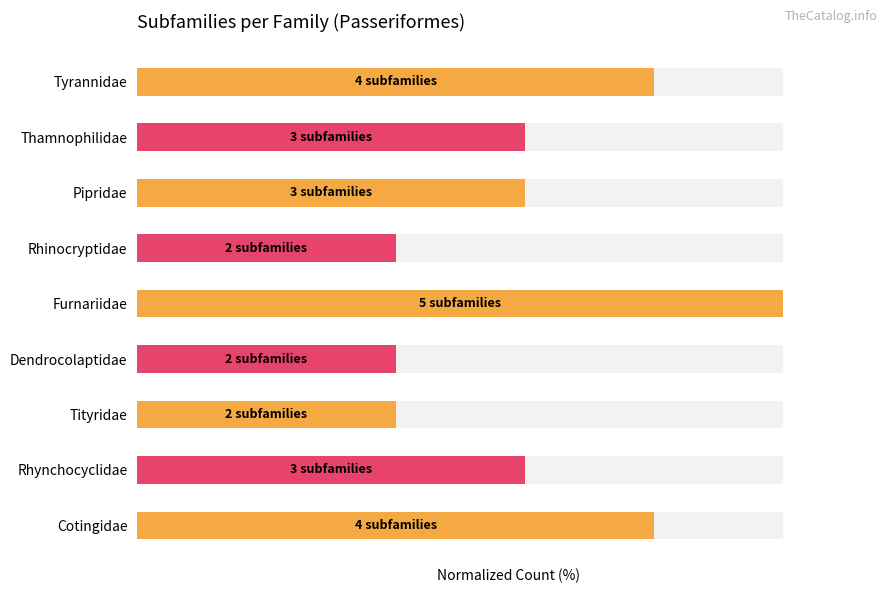

What is the ratio of the value at Rhinocryptidae to the value at Thamnophilidae?

0.7